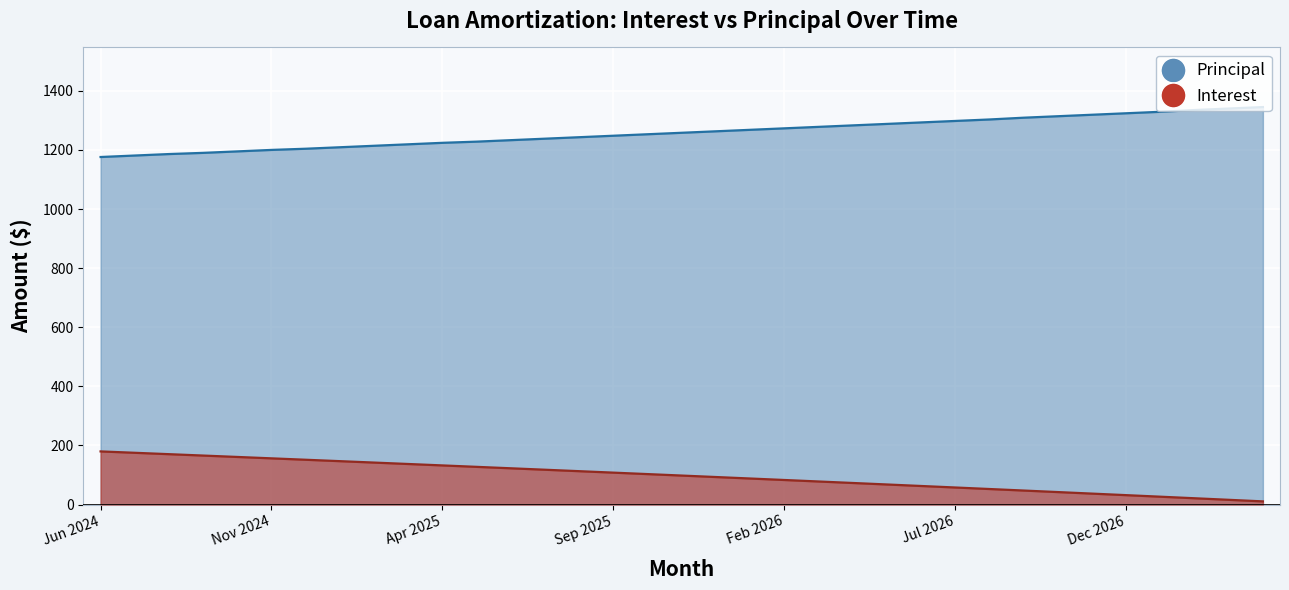

Where is Principal nearest to the value 1260?

Nov 2025